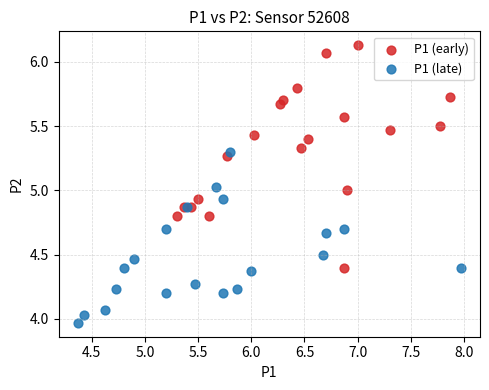

Which series contains the lowest Y value?

P1 (late)